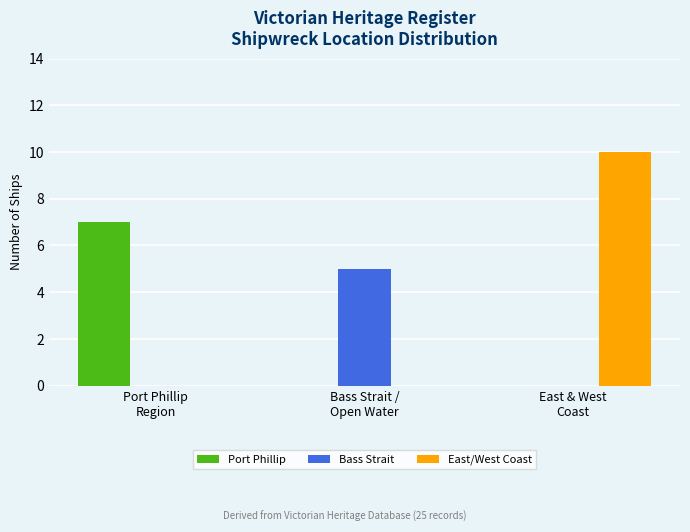

Count the number of data series in this chart.

3